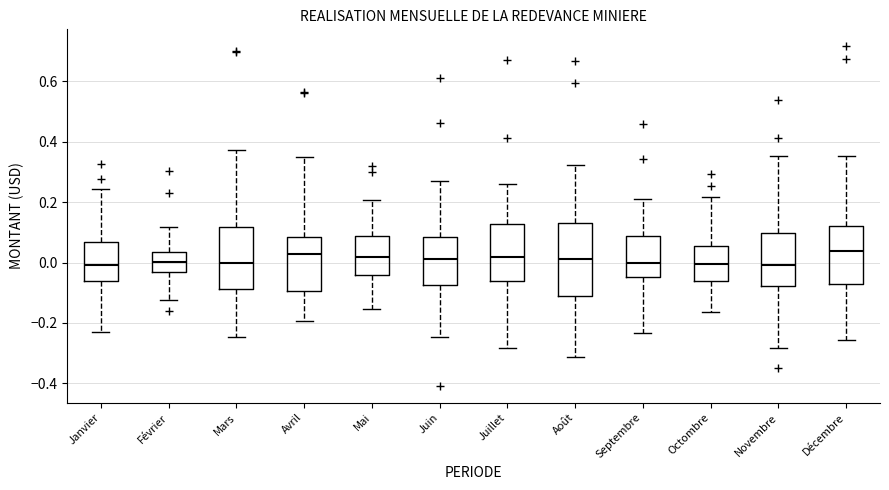

Comparing the boxes themselves (not the whiskers), which one is the tallest?

Août